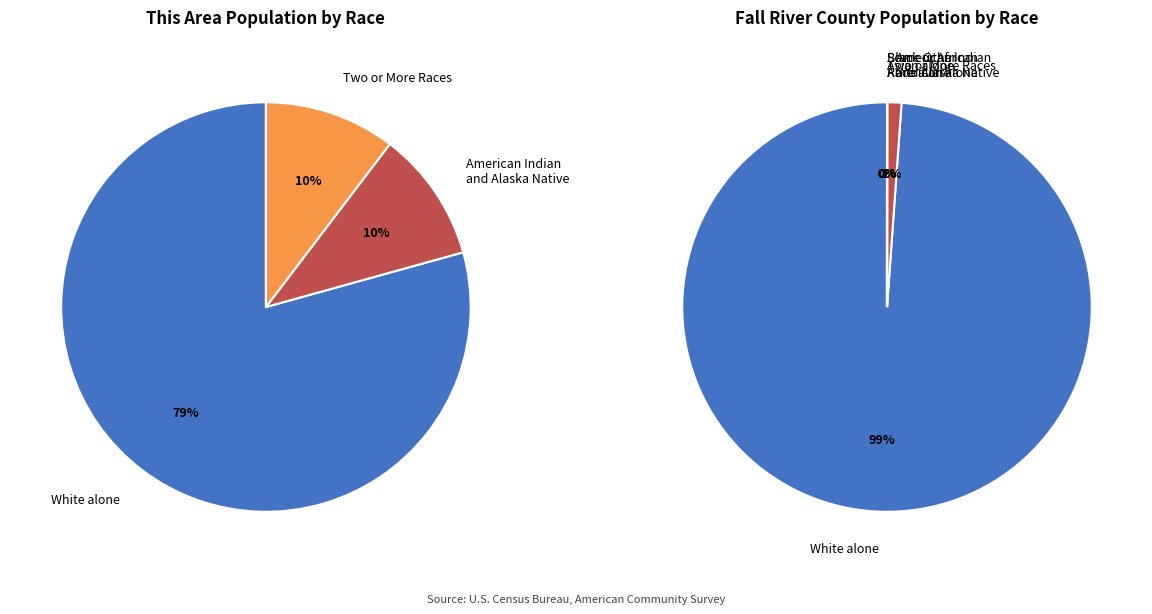

Which slice is the smallest?

Black or African American alone